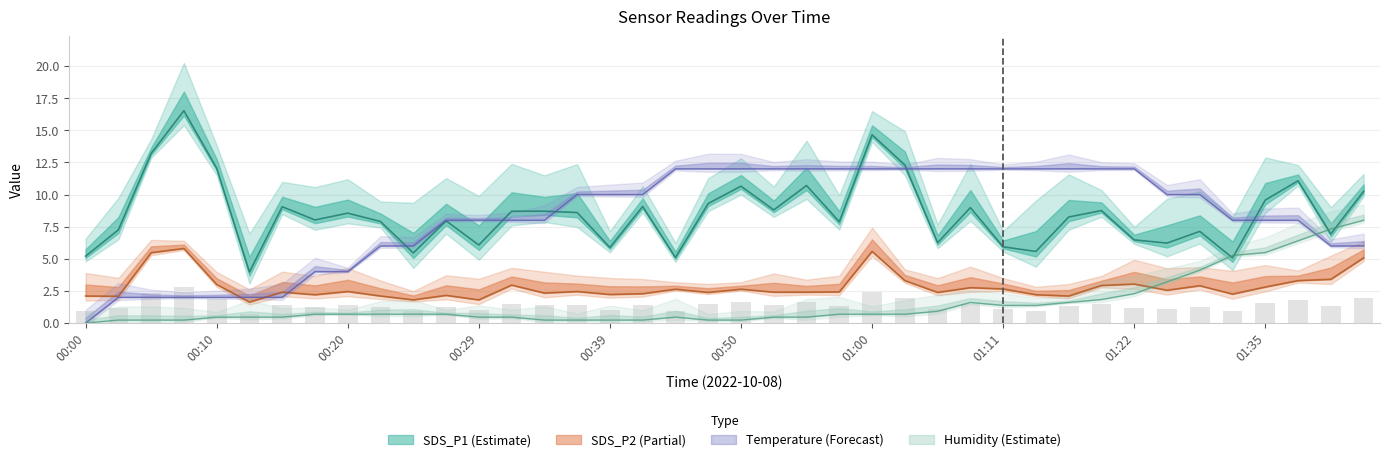

Which category has the lowest value in the Temp series?

00:00